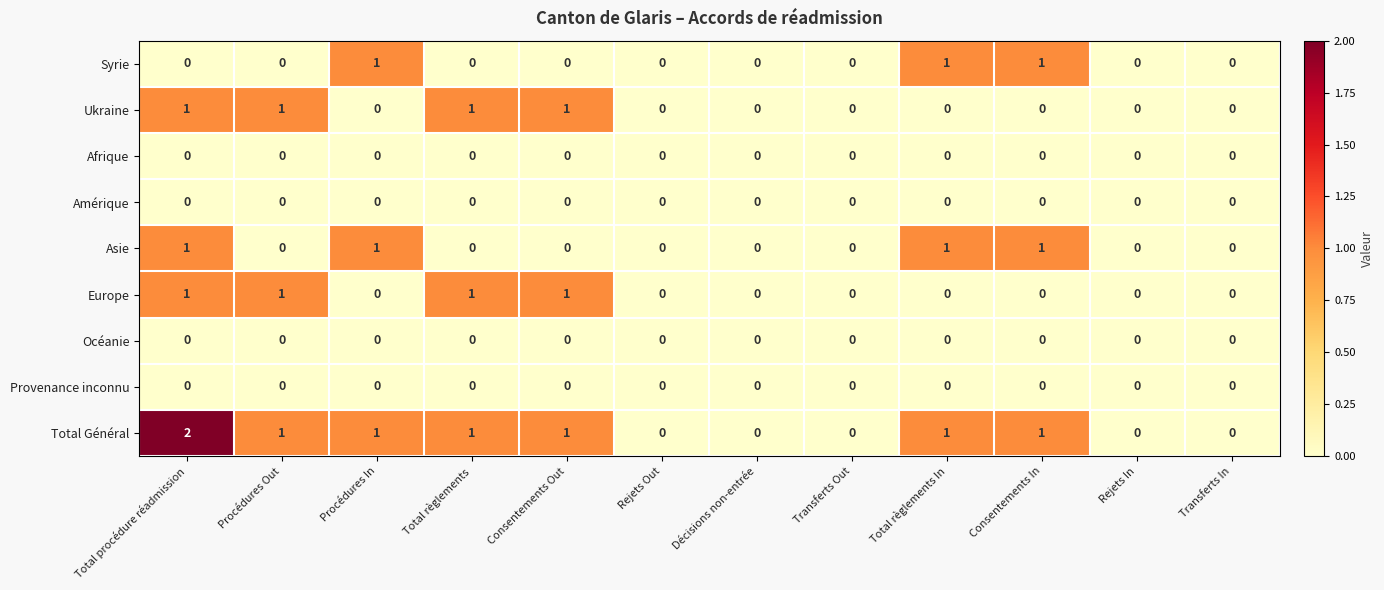

What is the spread (max minus min) of values at Consentements In?

1